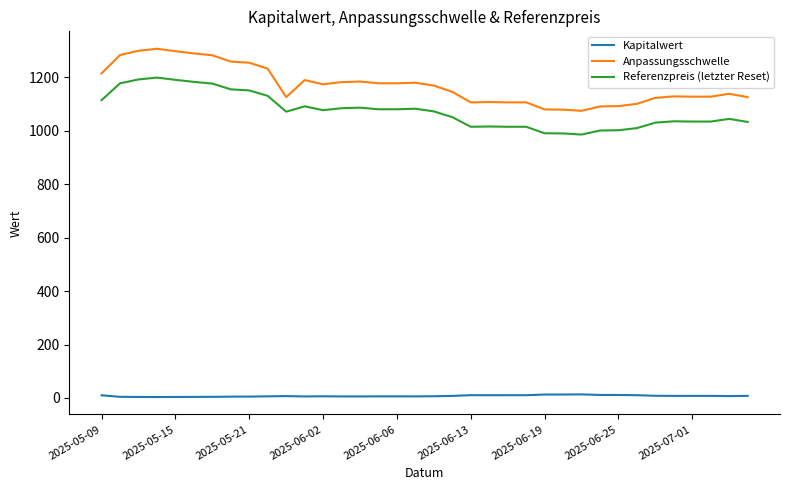

What is the maximum value shown in the chart?

1306.4